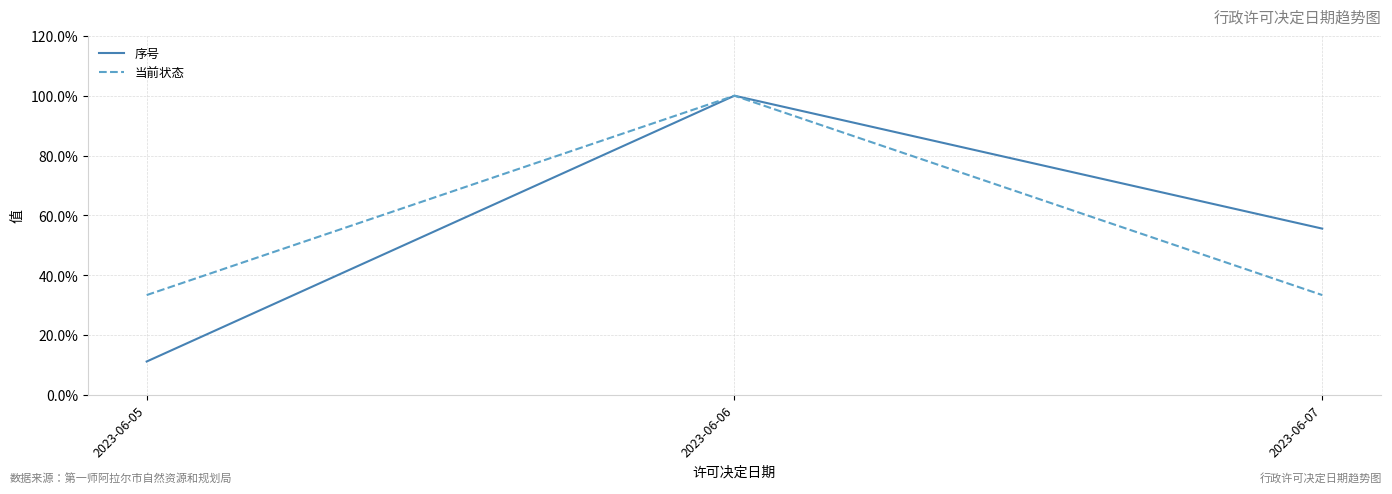

Between 2023-06-07 and 2023-06-05, which is larger?

2023-06-07